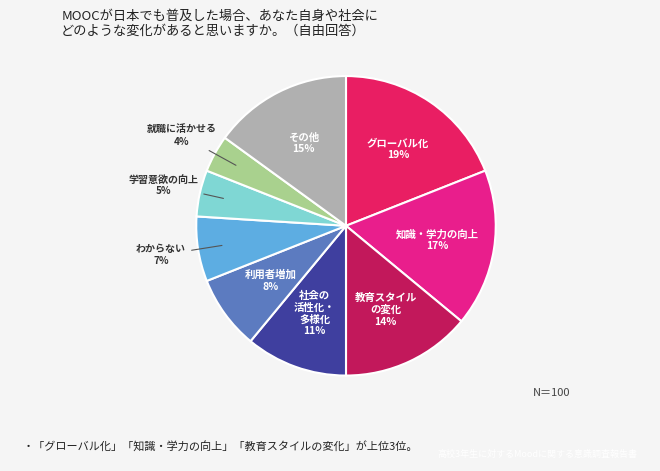

What is the largest slice in the pie chart?

グローバル化 19%